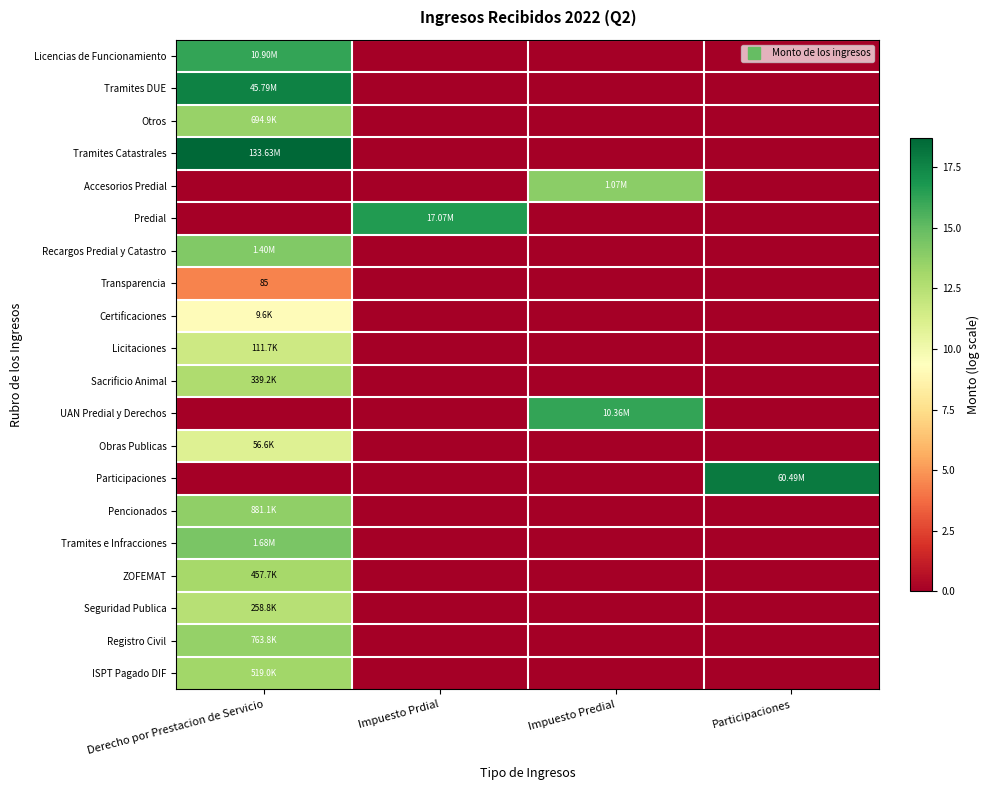

At which category does the chart reach its peak across all series?

Derecho por Prestacion de Servicio